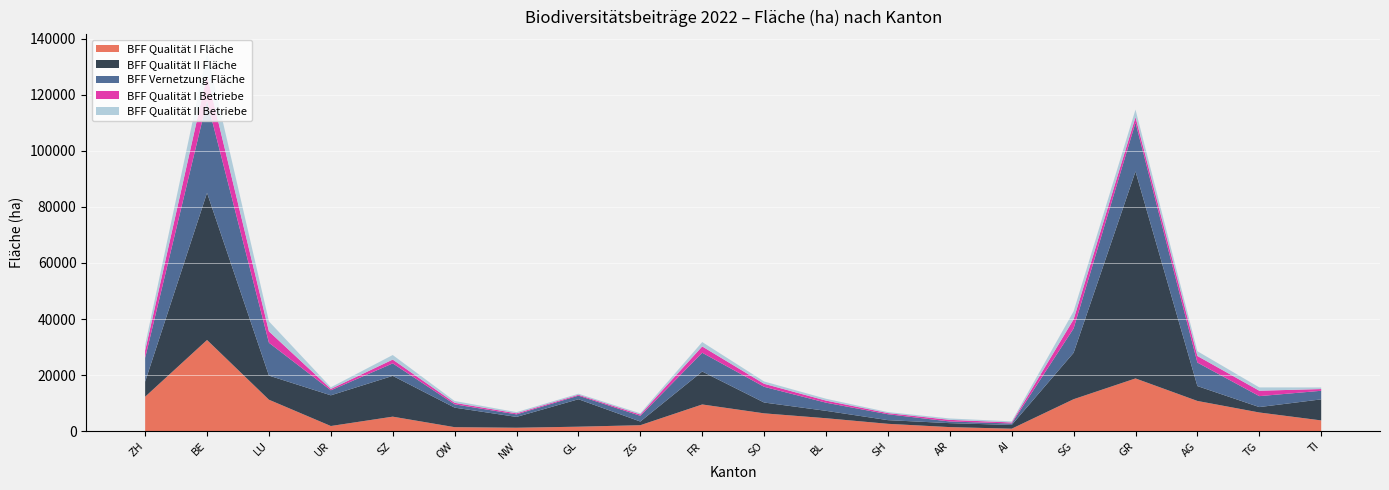

Reading right to left, transcribe all the data shown in this chart.

BFF Qualität I Fläche: TI=3785.2	TG=6616.1	AG=10736.8	GR=18776.8	SG=11356.0	AI=829.7	AR=1396.0	SH=2569.0	BL=4567.7	SO=6307.5	FR=9481.2	ZG=2074.8	GL=1542.6	NW=1172.4	OW=1370.2	SZ=5128.6	UR=1785.6	LU=11179.6	BE=32501.8	ZH=12246.1
BFF Qualität II Fläche: TI=7515.0	TG=1930.7	AG=5313.1	GR=73915.3	SG=16568.9	AI=1330.8	AR=1412.5	SH=1312.9	BL=2638.7	SO=3867.6	FR=11765.5	ZG=1314.6	GL=9804.6	NW=3861.6	OW=6978.8	SZ=14560.7	UR=10960.4	LU=8610.8	BE=52549.6	ZH=5380.9
BFF Vernetzung Fläche: TI=3069.5	TG=3909.1	AG=8391.4	GR=17426.4	SG=8698.3	AI=521.8	AR=593.7	SH=2101.3	BL=2911.4	SO=5612.7	FR=6699.2	ZG=2034.8	GL=1280.0	NW=901.1	OW=1176.3	SZ=4461.0	UR=1790.6	LU=11730.2	BE=32837.3	ZH=8494.2
BFF Qualität I Betriebe: TI=620.0	TG=1933.0	AG=2355.0	GR=1963.0	SG=3267.0	AI=377.0	AR=580.0	SH=416.0	BL=749.0	SO=1076.0	FR=2256.0	ZG=471.0	GL=314.0	NW=380.0	OW=548.0	SZ=1364.0	UR=491.0	LU=4061.0	BE=9175.0	ZH=2588.0
BFF Qualität II Betriebe: TI=565.0	TG=1183.0	AG=1703.0	GR=2703.0	SG=2854.0	AI=387.0	AR=501.0	SH=360.0	BL=657.0	SO=832.0	FR=1567.0	ZG=435.0	GL=377.0	NW=430.0	OW=649.0	SZ=1624.0	UR=592.0	LU=3581.0	BE=7852.0	ZH=2020.0